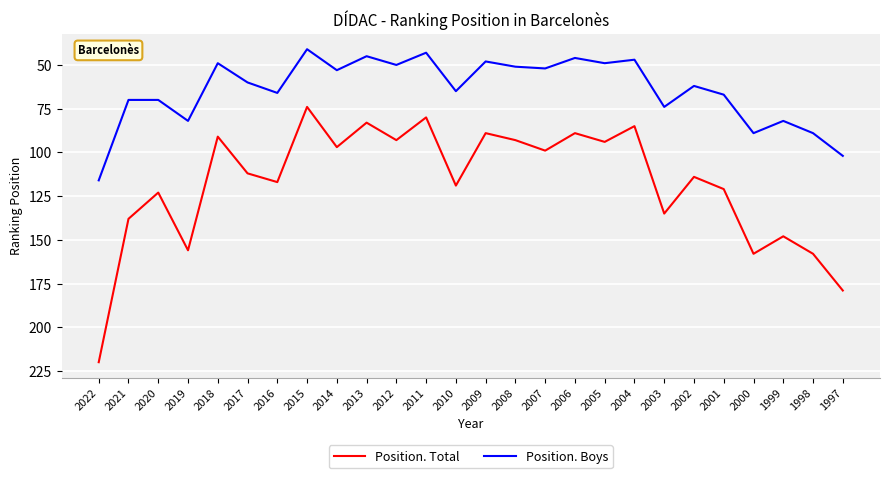

True or false: Position. Total and Position. Boys cross at least once.

False